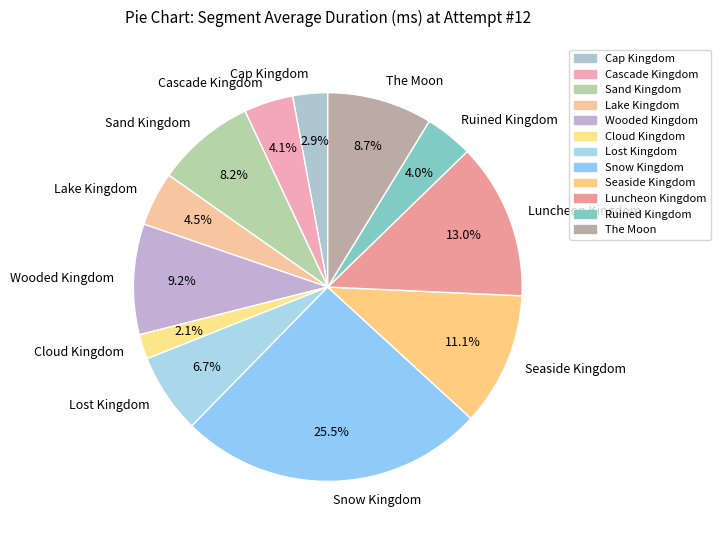

What is the ratio of the value at Luncheon Kingdom to the value at The Moon?

1.5